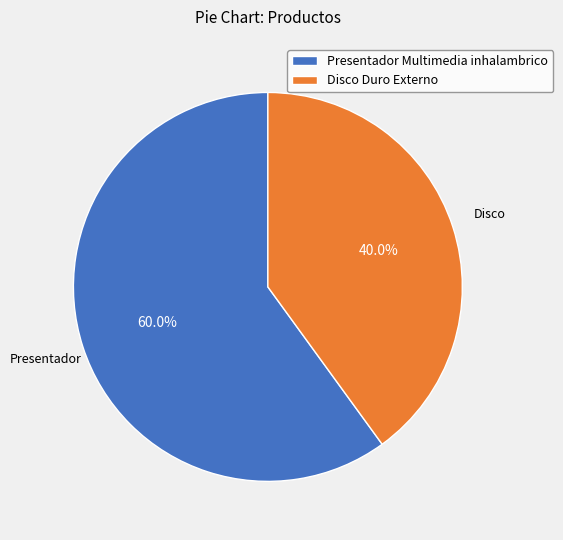

What is the ratio of the value at Presentador Multimedia inhalambrico to the value at Disco Duro Externo?

1.5